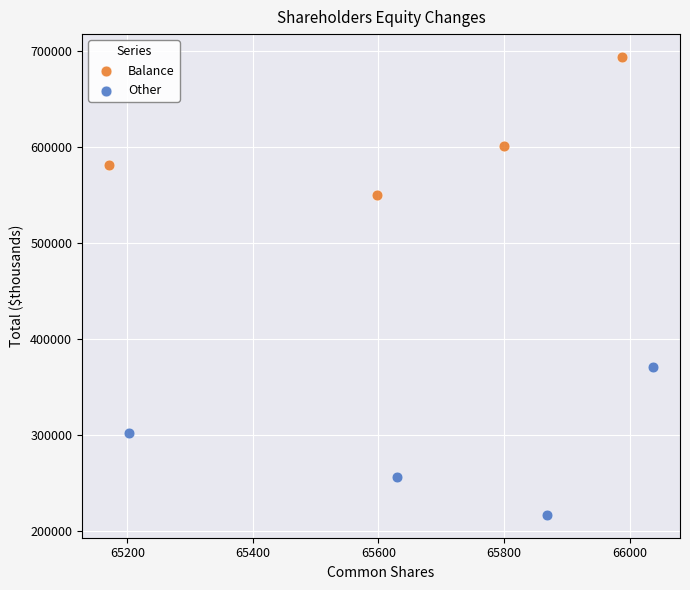

Which series reaches the maximum Y coordinate?

Balance